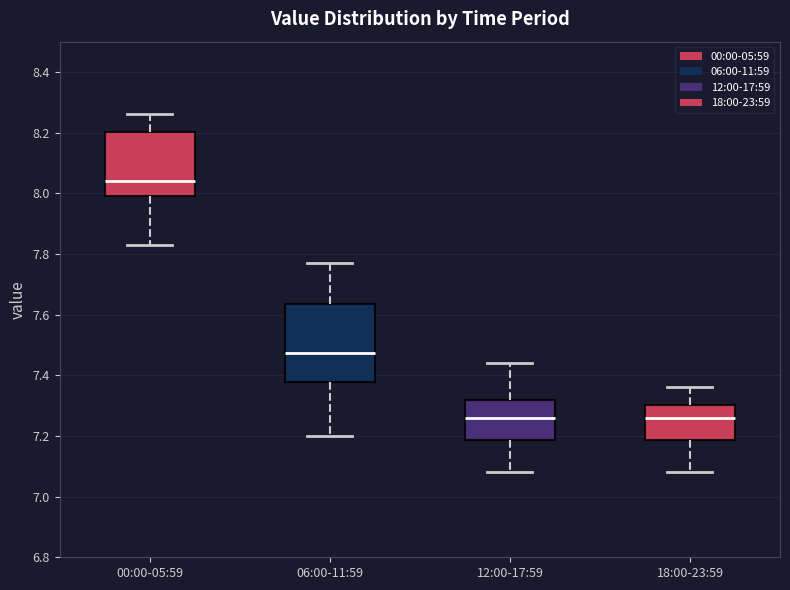

Where does the median line of the box for 06:00-11:59 sit on the y-axis? The values are not printed on the chart, so give them approximately, as read against the axis.

7.48